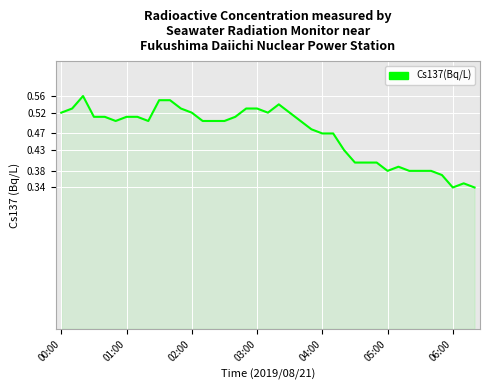

The value at 06:00 is 0.5. True or false?

False